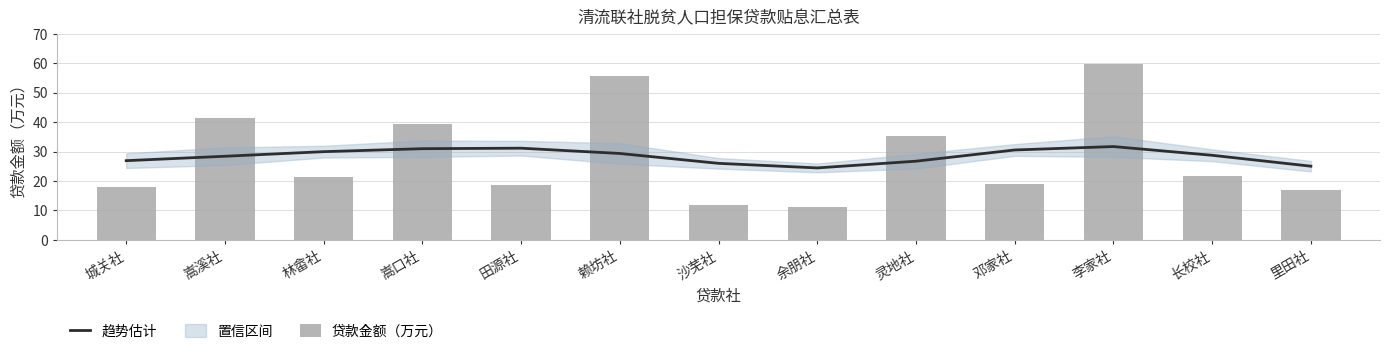

Reading right to left, list all the values displayed in this chart.

趋势估计: 里田社=25.0	长校社=28.7	李家社=31.7	邓家社=30.5	灵地社=26.7	余朋社=24.4	沙芜社=26.0	赖坊社=29.3	田源社=31.1	嵩口社=31.0	林畲社=30.0	嵩溪社=28.4	城关社=26.9
贷款金额（万元）: 里田社=17.1	长校社=21.7	李家社=59.8	邓家社=19.0	灵地社=35.3	余朋社=11.0	沙芜社=11.8	赖坊社=55.6	田源社=18.6	嵩口社=39.4	林畲社=21.5	嵩溪社=41.3	城关社=17.8